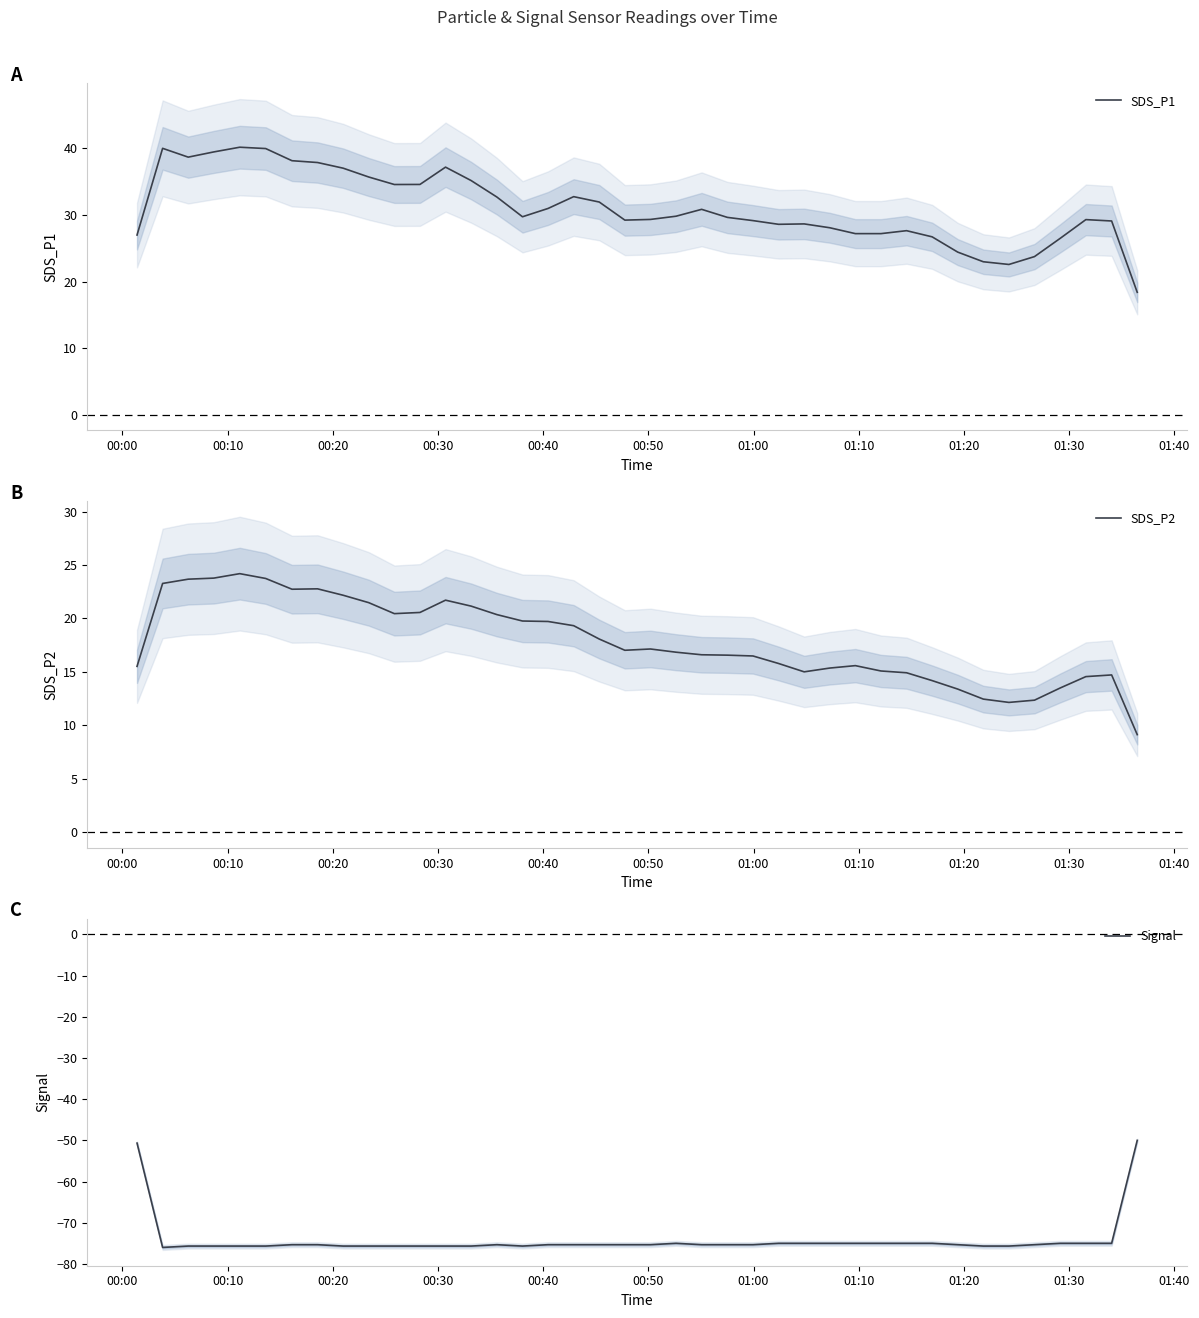

What is the value of the SDS_P2 point at the 21st from the left?

17.1